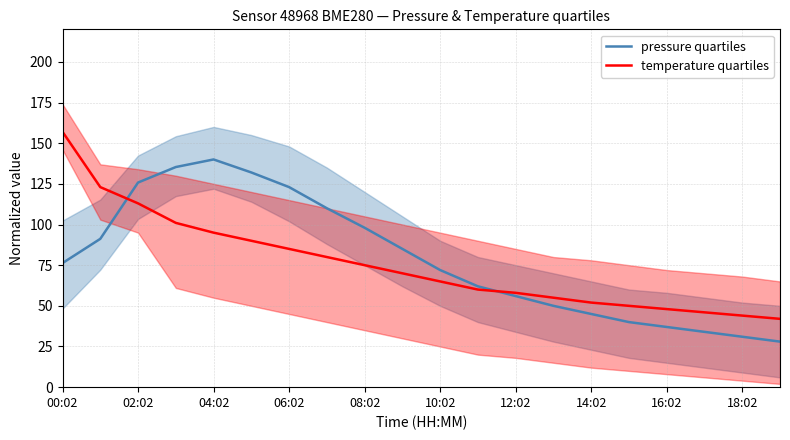

Rank the series by their maximum value, from highest to lowest.

temperature quartiles, pressure quartiles